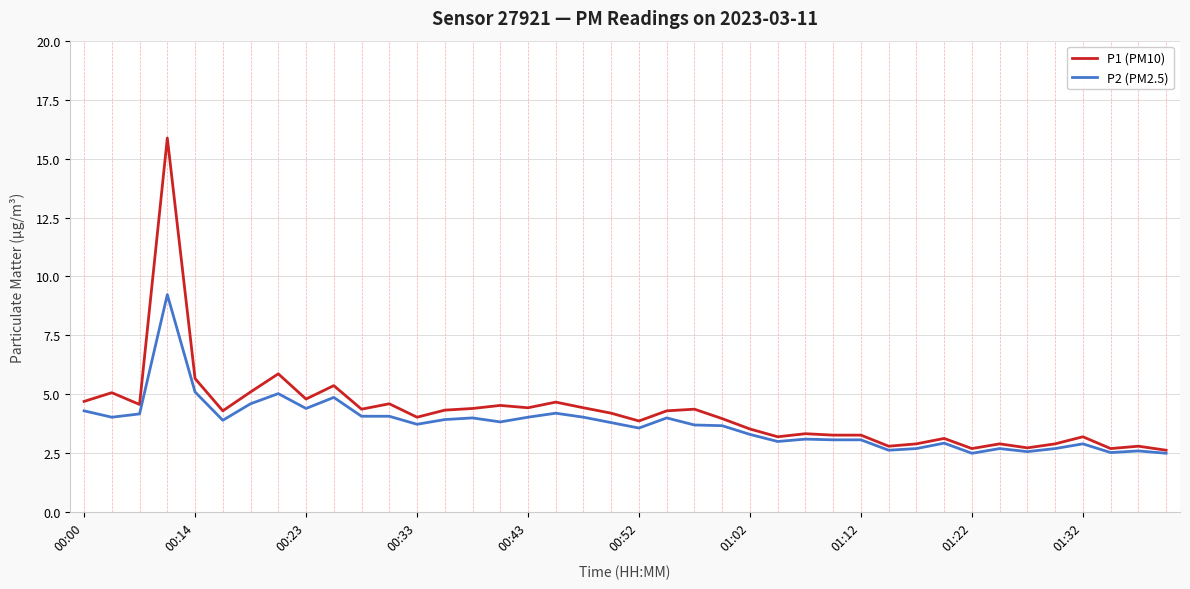

Which series has the widest spread of values?

P1 (PM10)